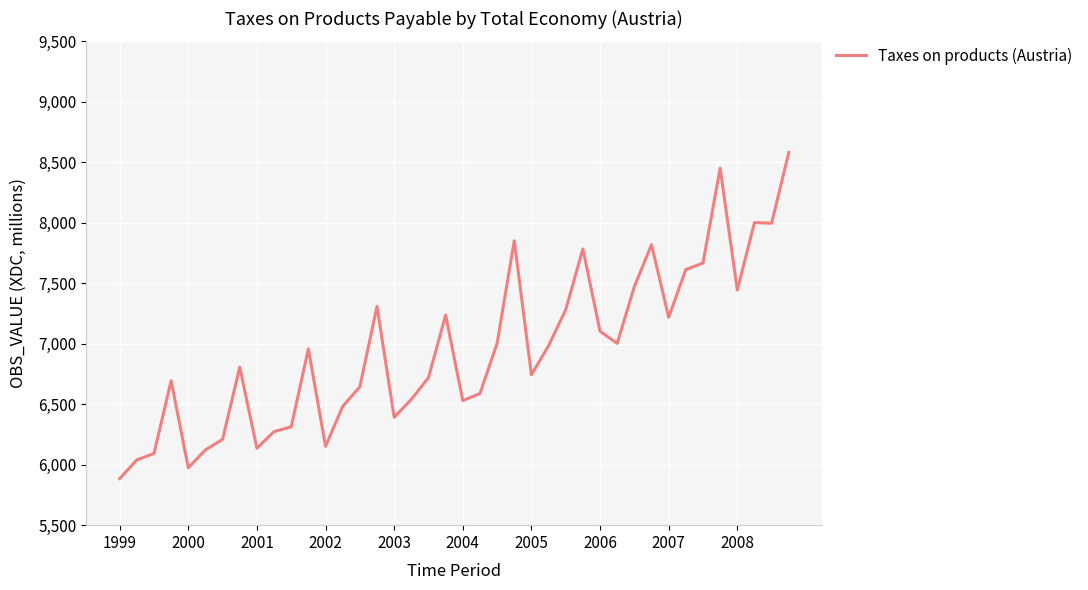

What is the difference between the maximum and minimum values?

2695.8